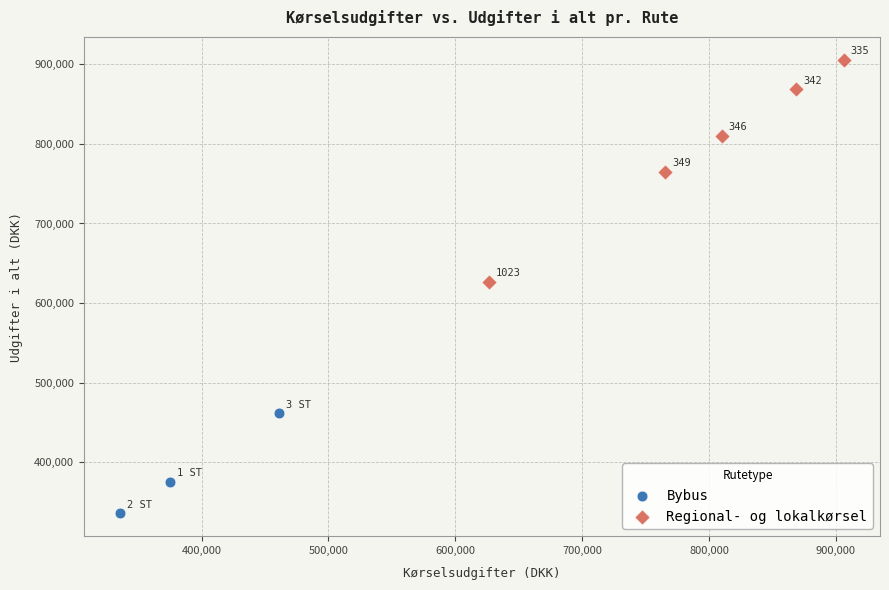

Which series has the widest spread of Y values?

Regional- og lokalkørsel